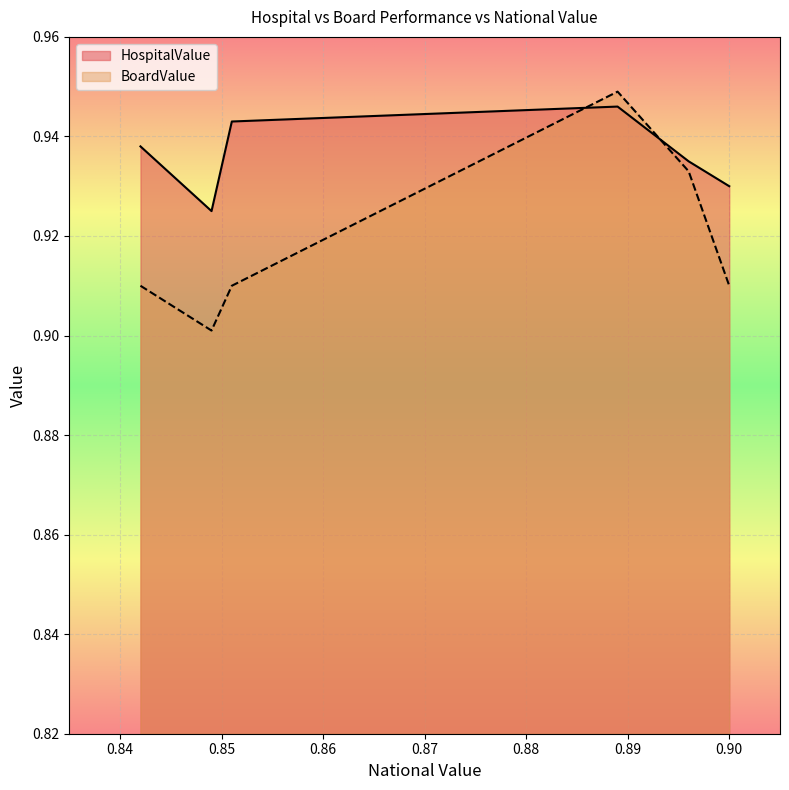

Rank the series by their average value, from highest to lowest.

HospitalValue, BoardValue